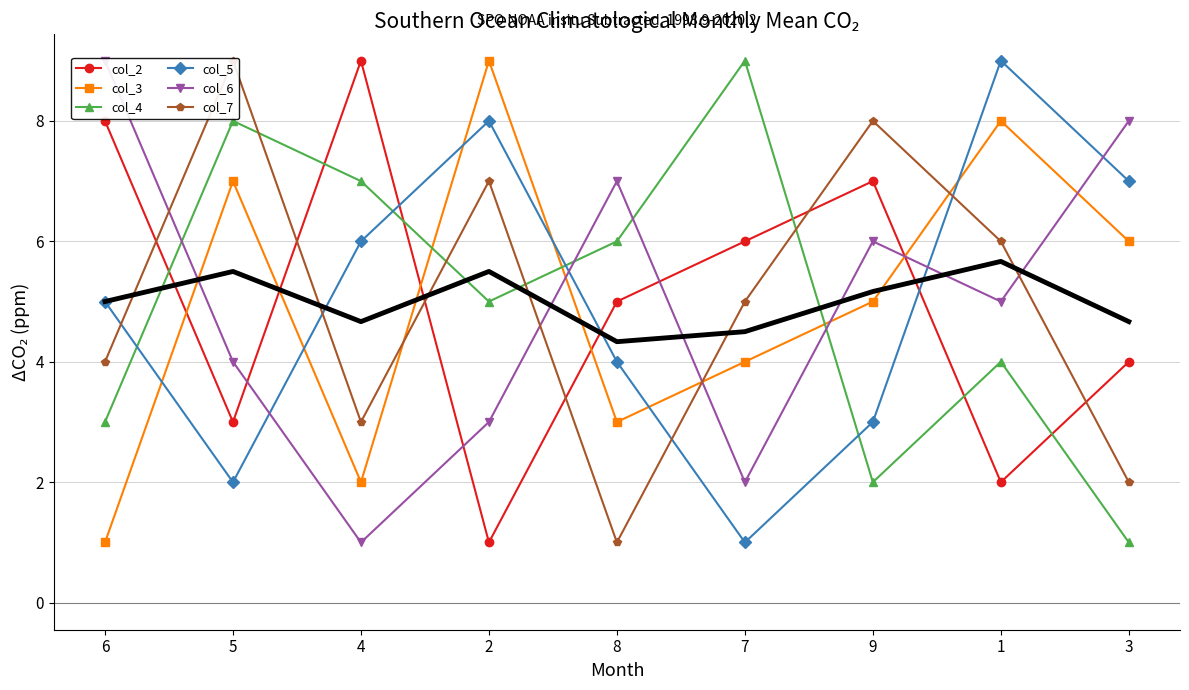

What is the label of the 1st point from the right?

3